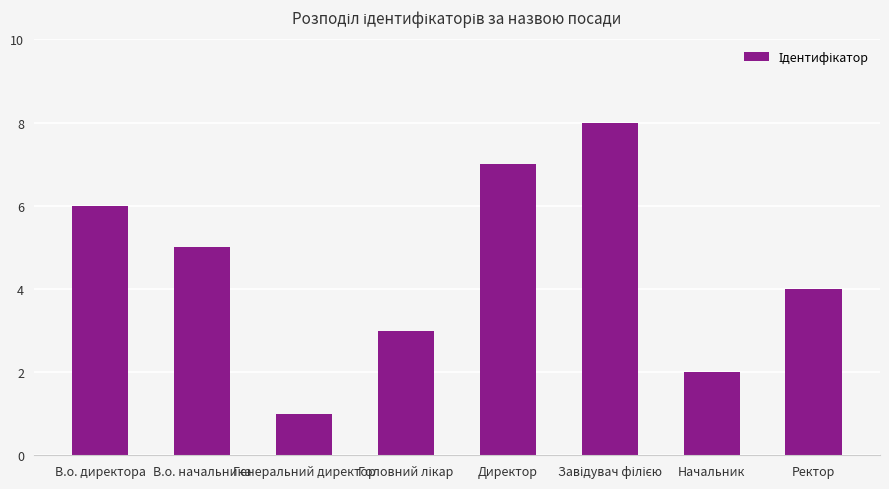

How many values are below 5?

4